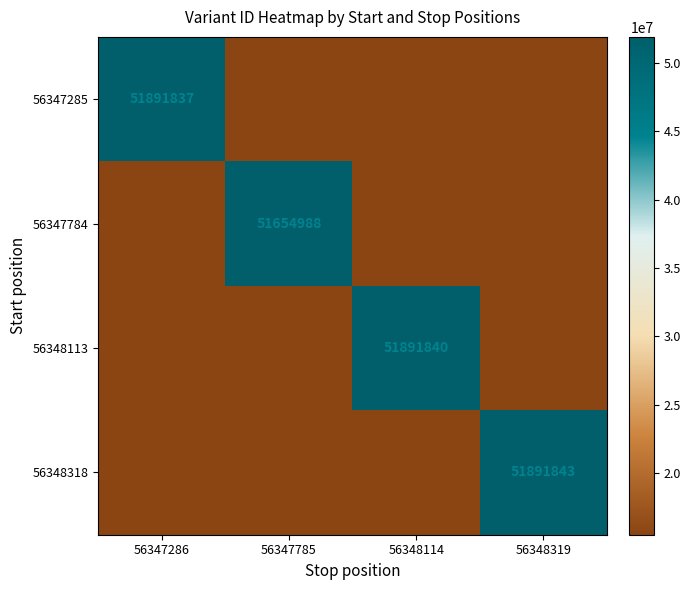

At which label does 56348318 first exceed 15567552?

56348319